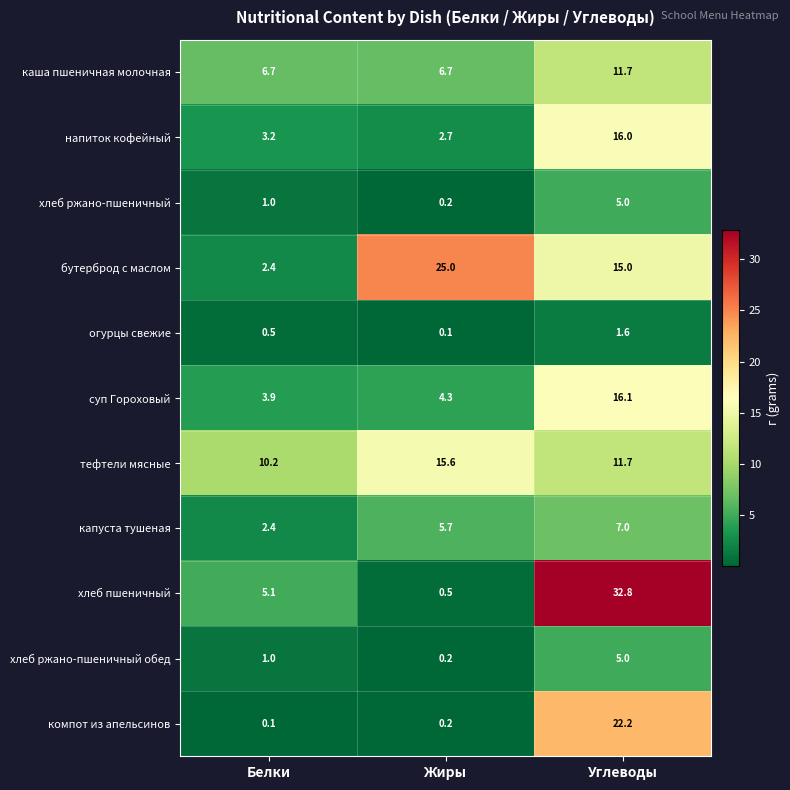

True or false: хлеб пшеничный has a value of 32.8 at Углеводы.

True